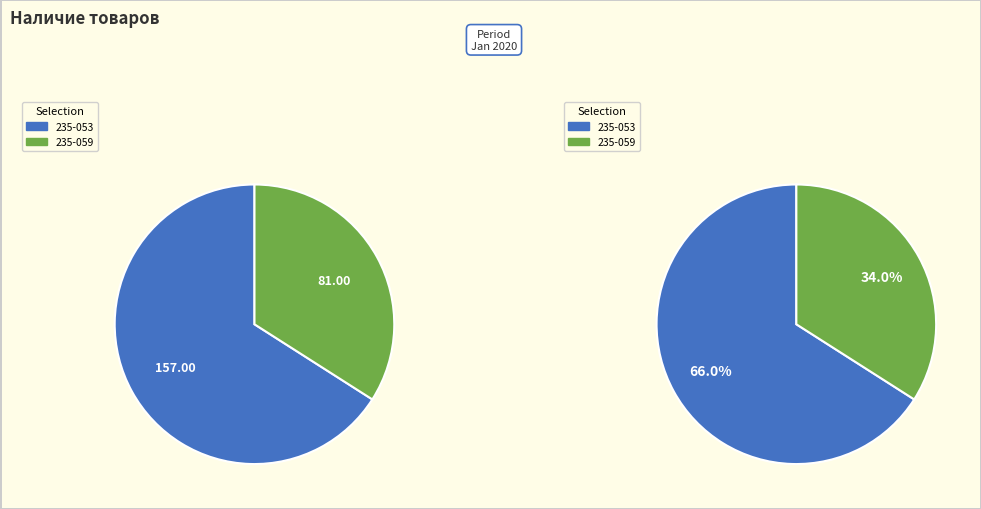

Count the number of slices in the pie.

2